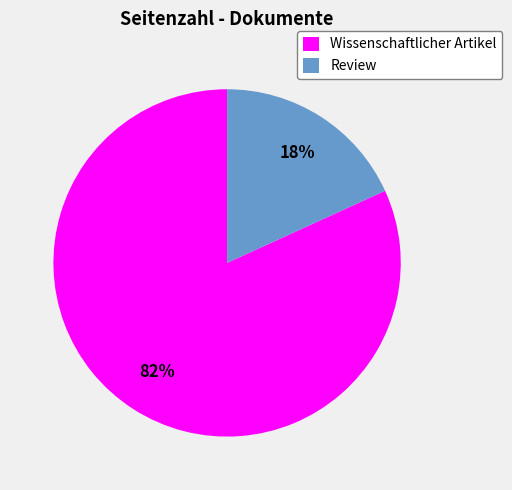

Is it true that Review is 18% of the pie?

True